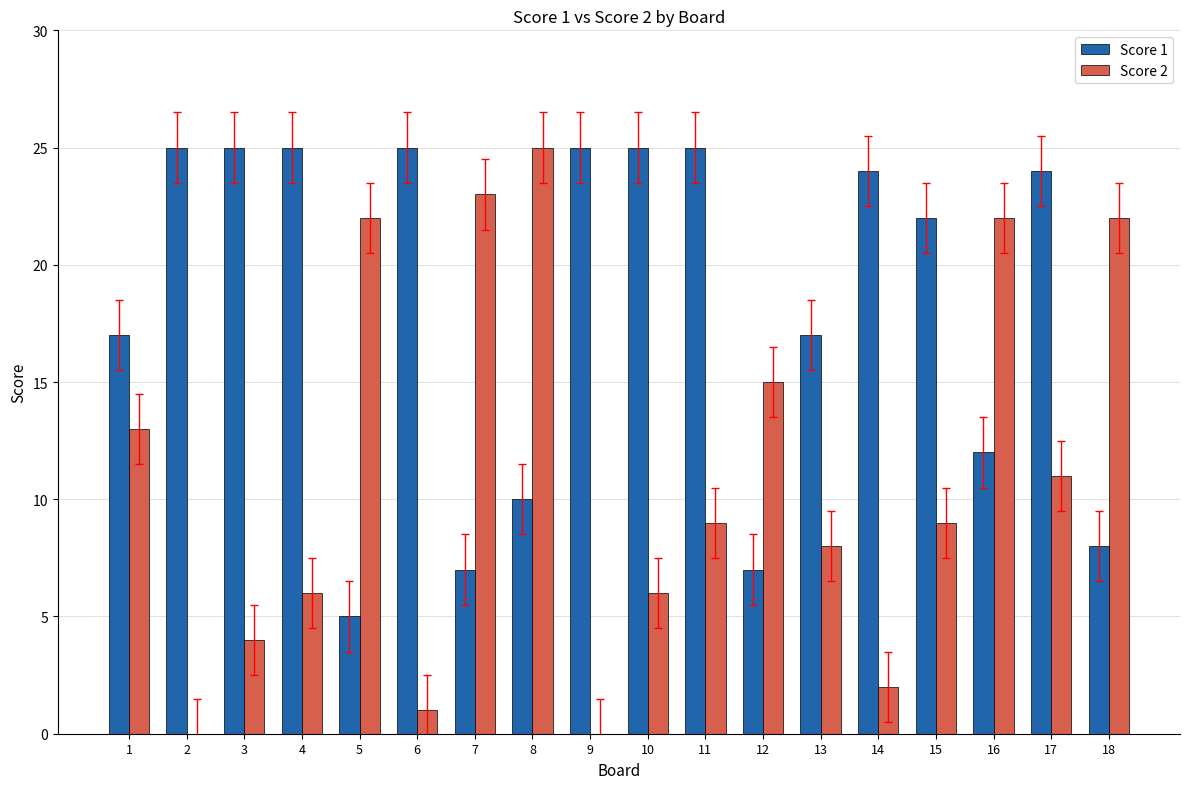

The Score 1 series shows 8 at 6. True or false?

False